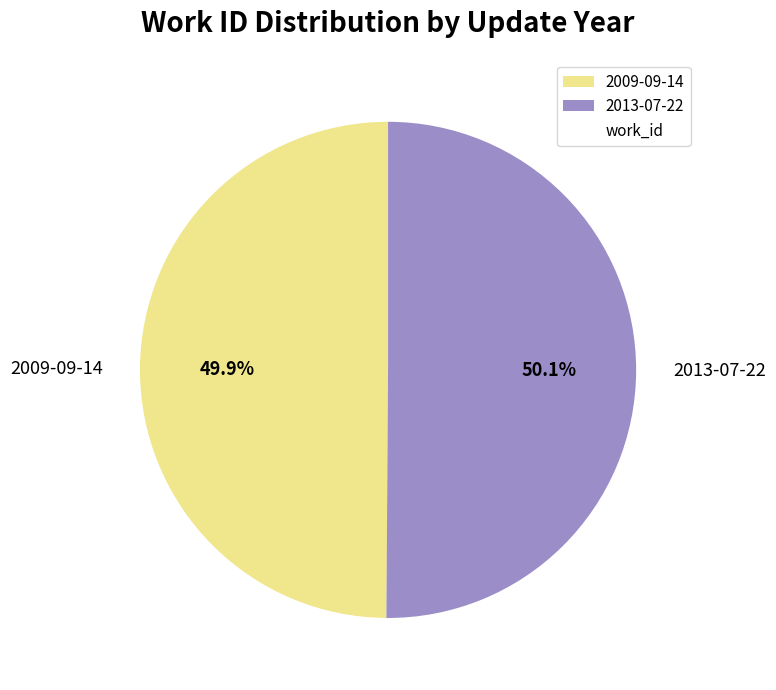

Does any single category account for the majority?

Yes